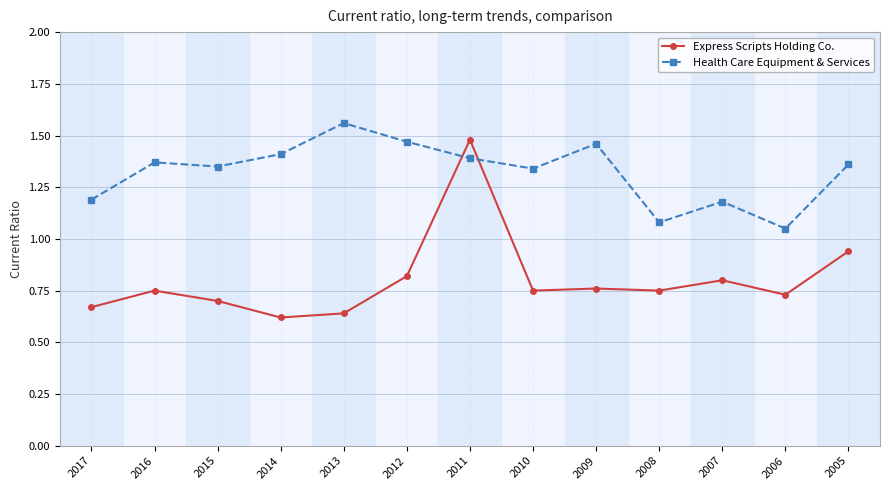

What is the sum of all Health Care Equipment & Services values?

17.2